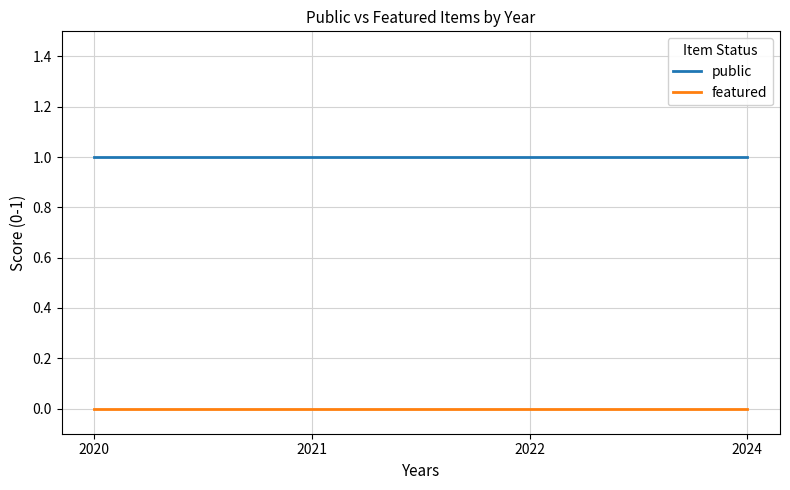

True or false: public and featured intersect in this chart.

False